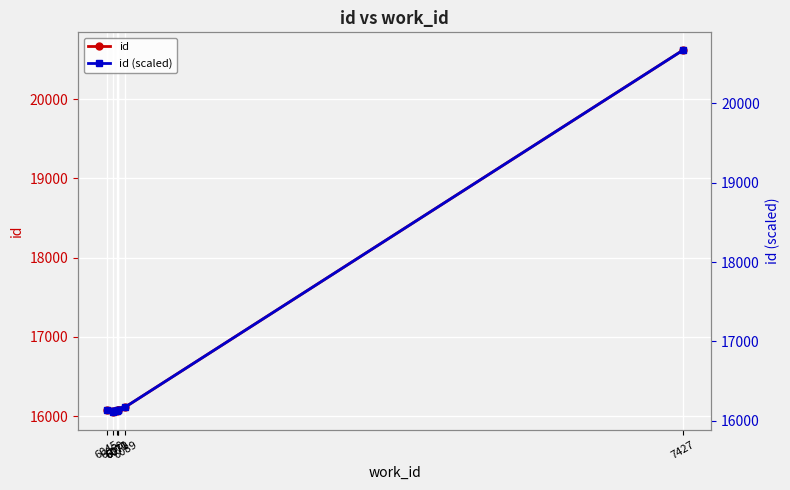

Reading right to left, transcribe all the data shown in this chart.

id: 7427=20617.0	6089=16114.0	6045=16081.0	6071=16074.0	6071=16073.0	6070=16070.0	6060=16057.0
id (scaled): 7427=20665.5	6089=16173.7	6045=16140.8	6071=16133.8	6071=16132.8	6070=16129.8	6060=16116.9